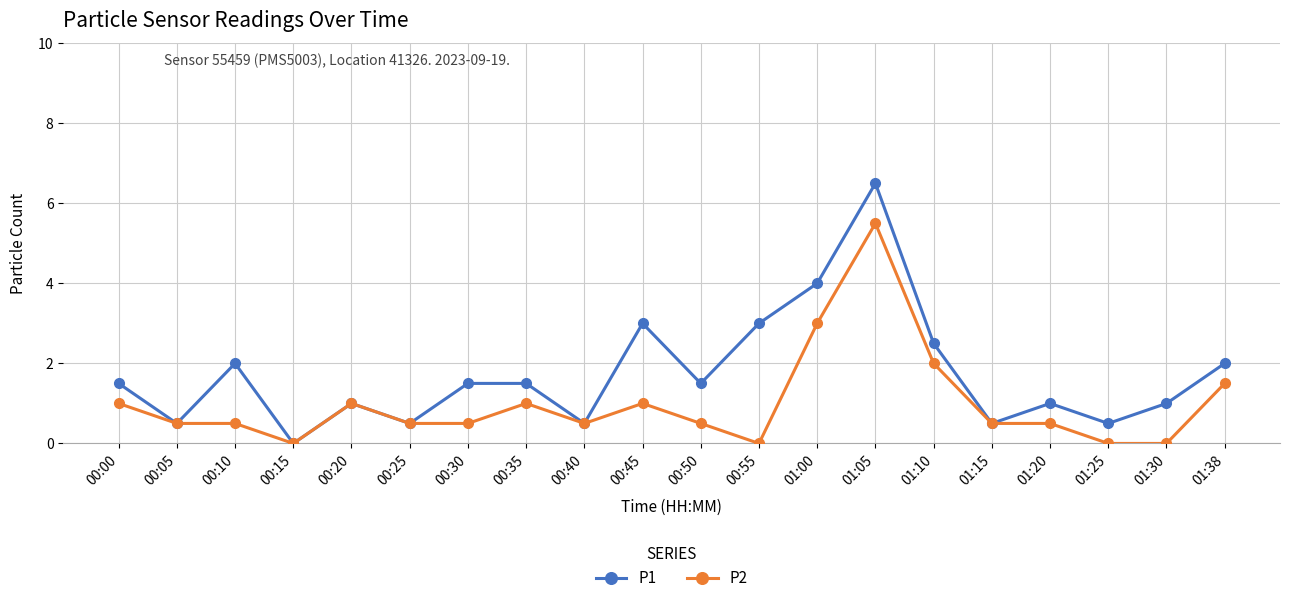

How many categories are shown in the chart?

20